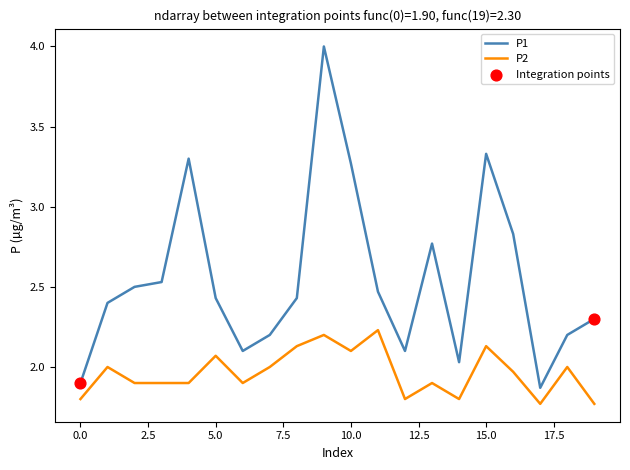

Which series has the largest total across all categories?

P1